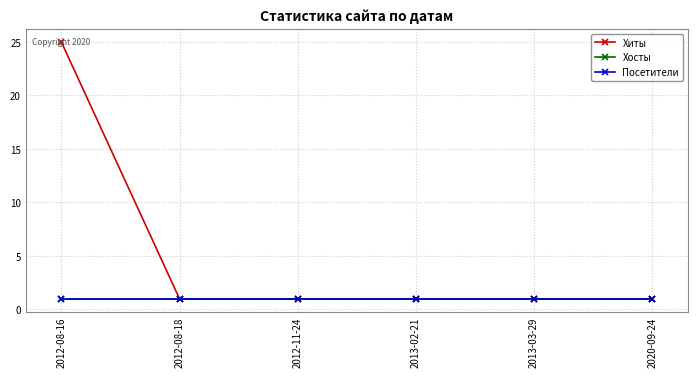

Which category has the highest value across all series?

2012-08-16